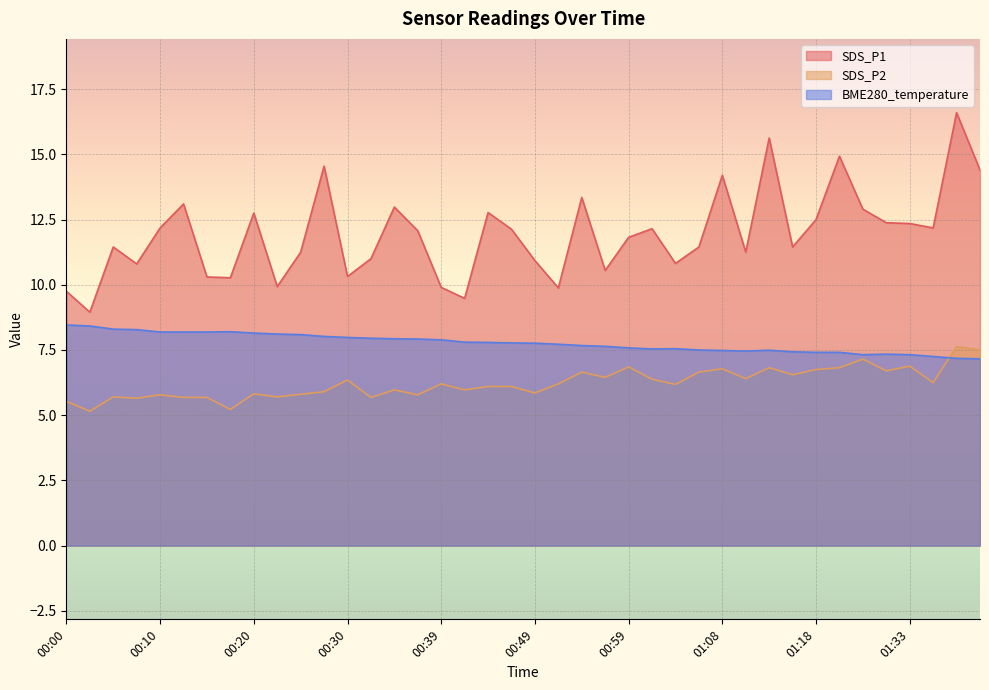

Reading right to left, list all the values displayed in this chart.

SDS_P1: 14.4	16.6	12.2	12.3	12.4	12.9	14.9	12.5	11.4	15.6	11.2	14.2	11.4	10.8	12.2	11.8	10.6	13.3	9.9	10.9	12.1	12.8	9.5	9.9	12.1	13.0	11.0	10.3	14.6	11.2	9.9	12.8	10.3	10.3	13.1	12.2	10.8	11.4	8.9	9.8
SDS_P2: 7.5	7.6	6.2	6.9	6.7	7.2	6.8	6.8	6.5	6.8	6.4	6.8	6.7	6.2	6.4	6.8	6.5	6.7	6.2	5.8	6.1	6.1	6.0	6.2	5.8	6.0	5.7	6.3	5.9	5.8	5.7	5.8	5.2	5.7	5.7	5.8	5.7	5.7	5.2	5.5
BME280_temperature: 7.2	7.2	7.2	7.3	7.3	7.3	7.4	7.4	7.4	7.5	7.5	7.5	7.5	7.5	7.5	7.6	7.6	7.7	7.7	7.8	7.8	7.8	7.8	7.9	7.9	7.9	8.0	8.0	8.0	8.1	8.1	8.2	8.2	8.2	8.2	8.2	8.3	8.3	8.4	8.5